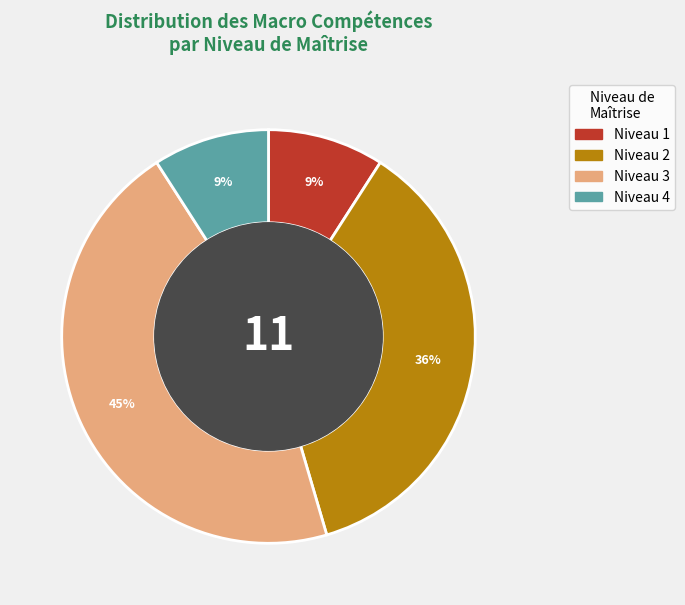

What is the ratio of the value at Niveau 3 to the value at Niveau 4?

5.0